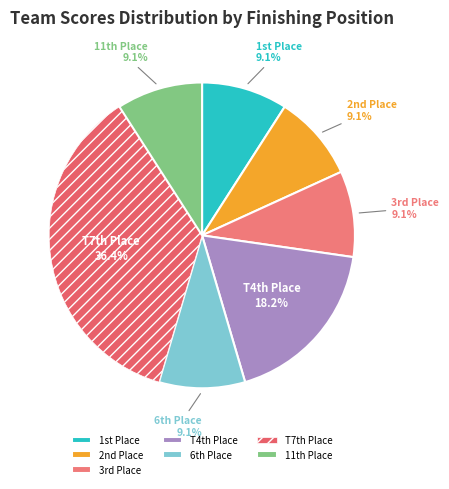

Count the number of slices in the pie.

7